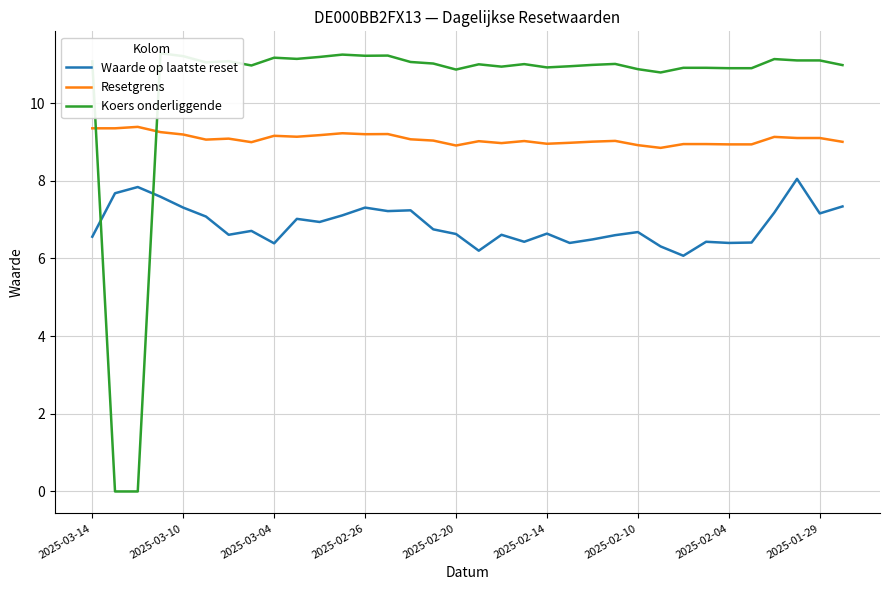

What is the minimum value for Resetgrens?

8.8